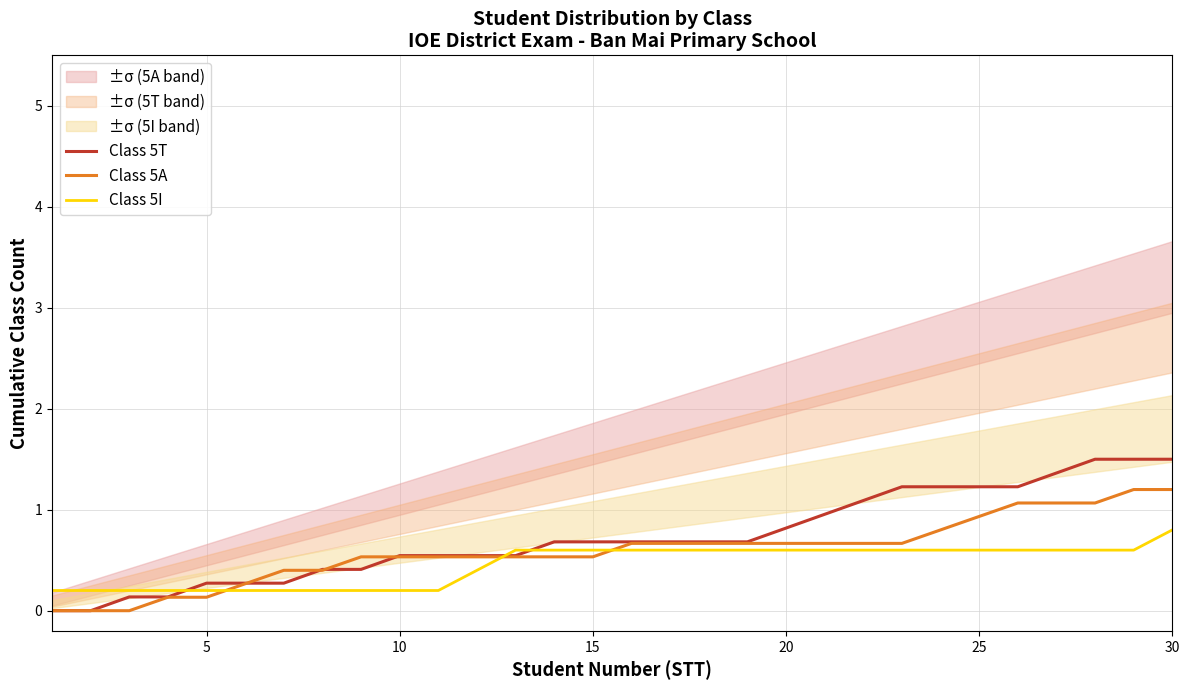

The value of Class 5I at 5 is 0.0. True or false?

False